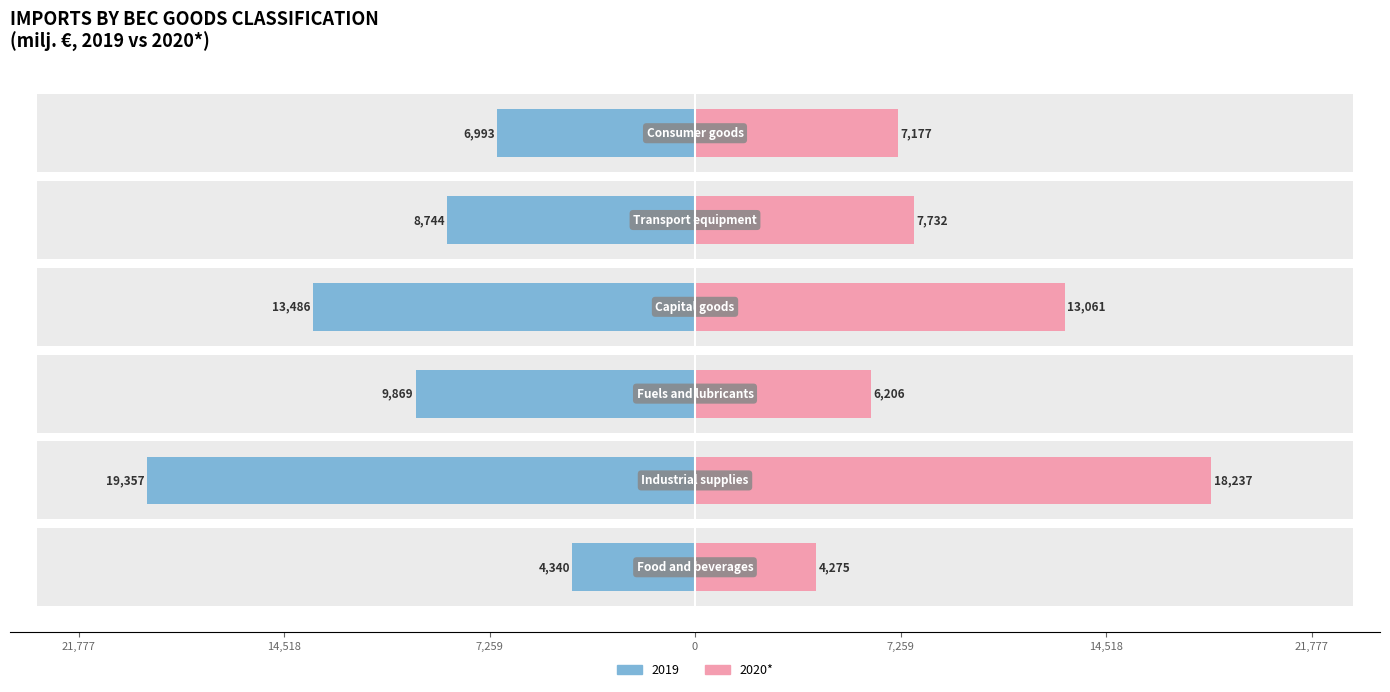

Are the bars grouped side by side (vs. stacked)?

No